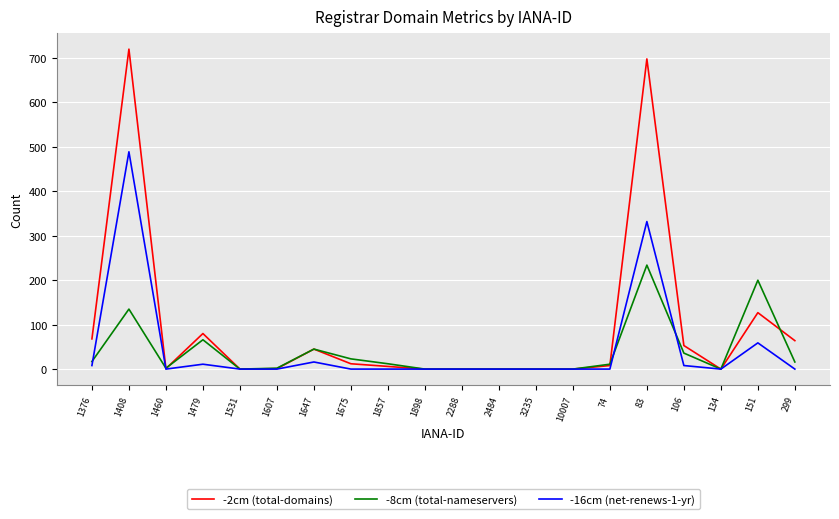

List the series in order of their peak value, highest first.

-2cm (total-domains), -16cm (net-renews-1-yr), -8cm (total-nameservers)